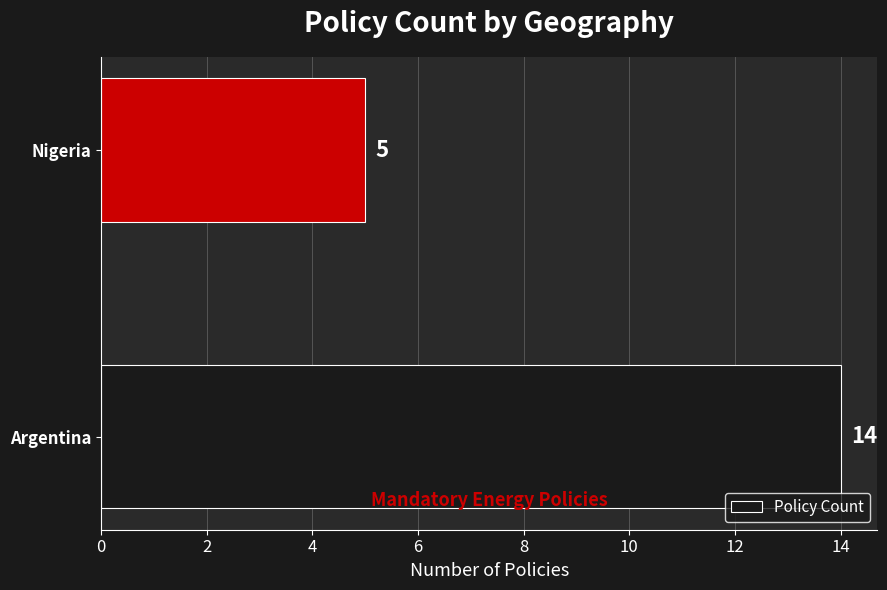

Is it true that the value at Nigeria is 2?

False